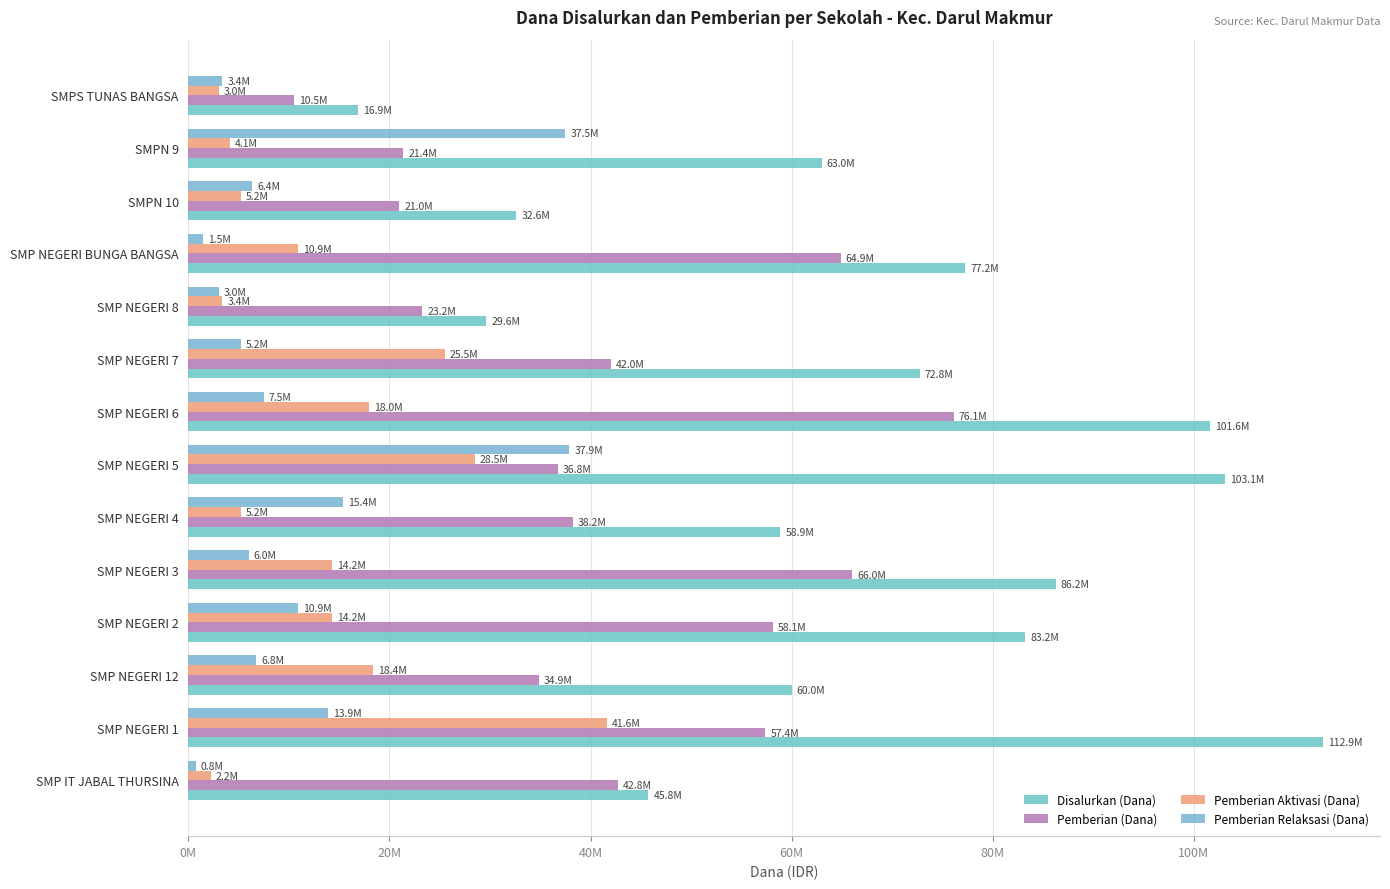

How many data points in Pemberian Relaksasi (Dana) are above 6750000?

6